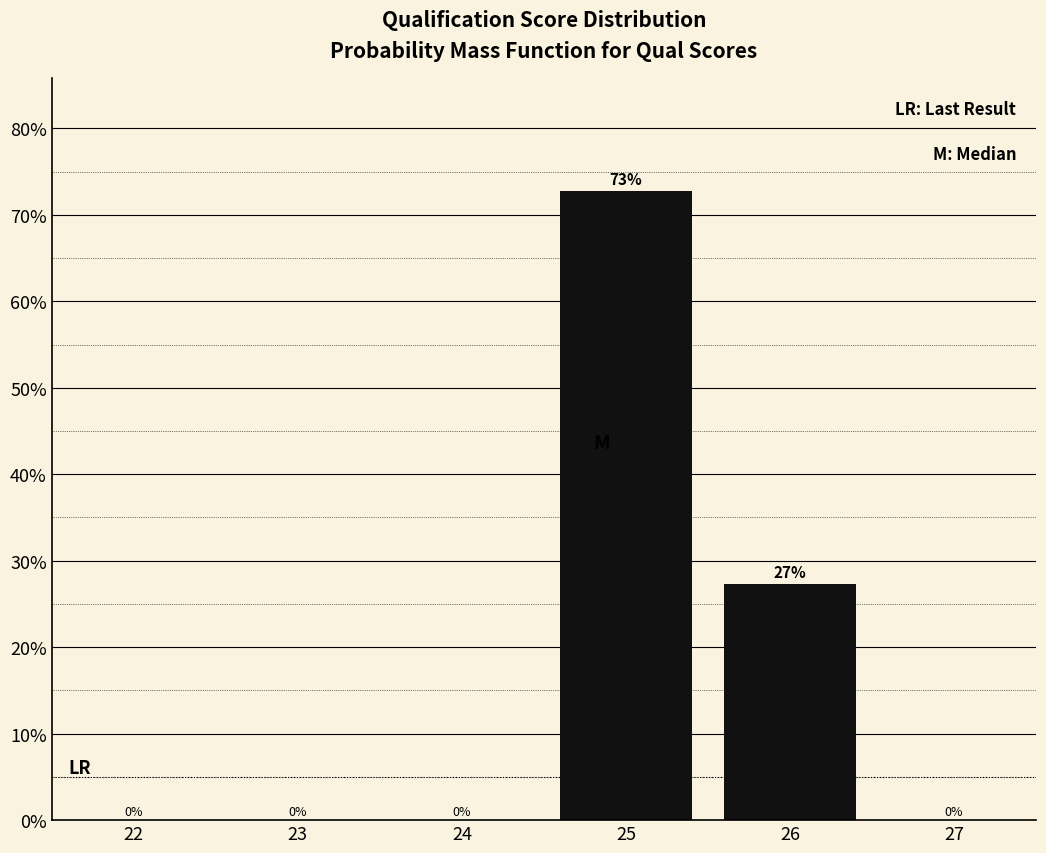

What is the sum of all values?

100.0